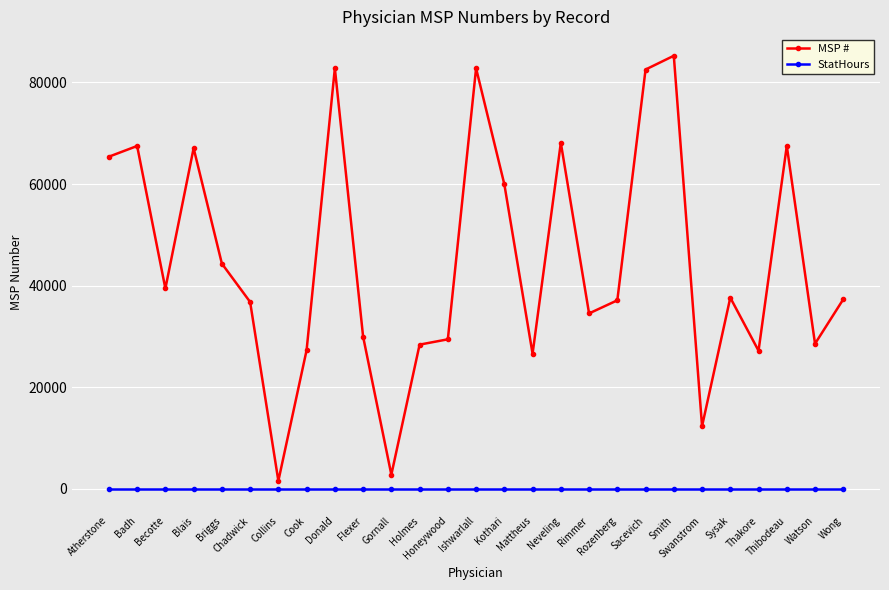

Count the number of categories in the chart.

27